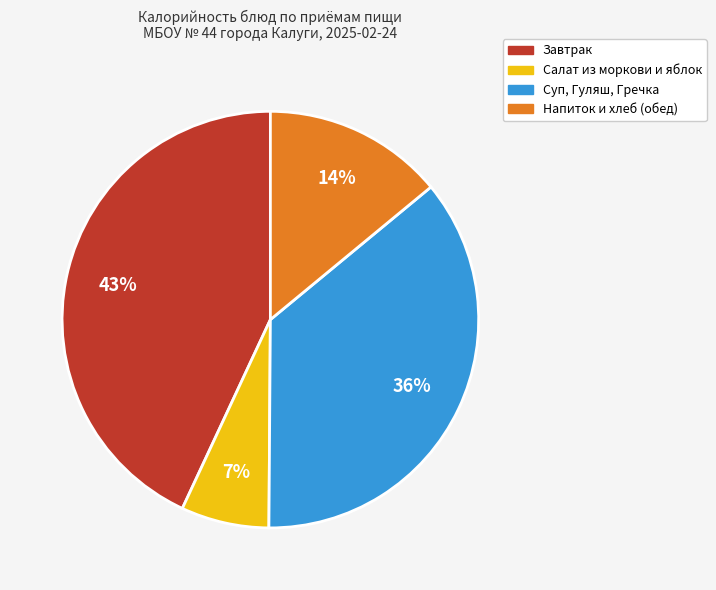

Is there a majority slice in this chart?

No